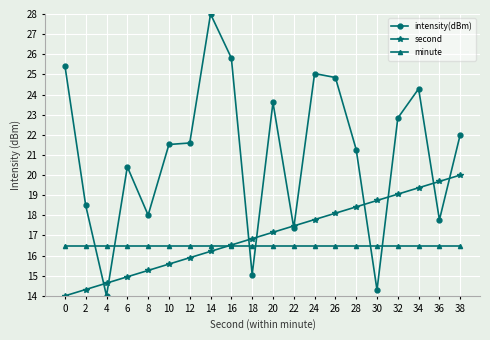

The value of intensity(dBm) at 22 is 4.5. True or false?

False